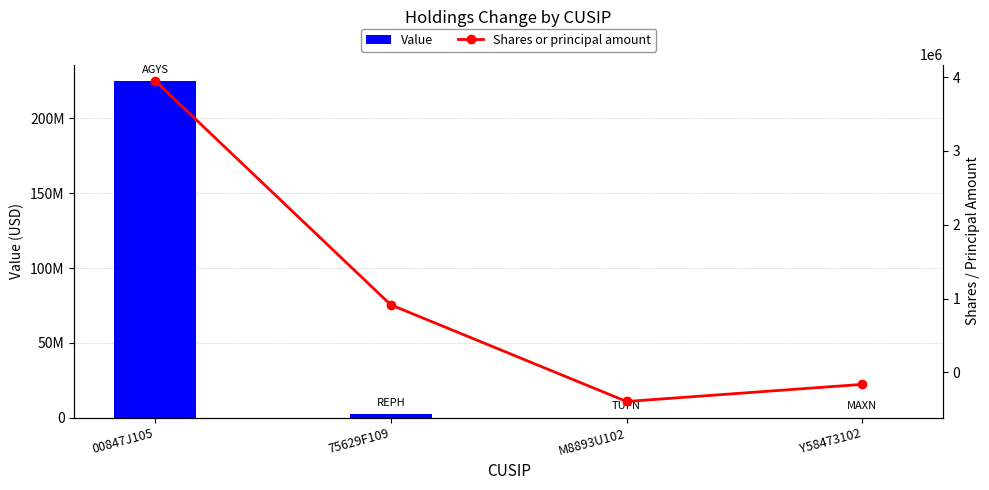

Count the number of categories in the chart.

4